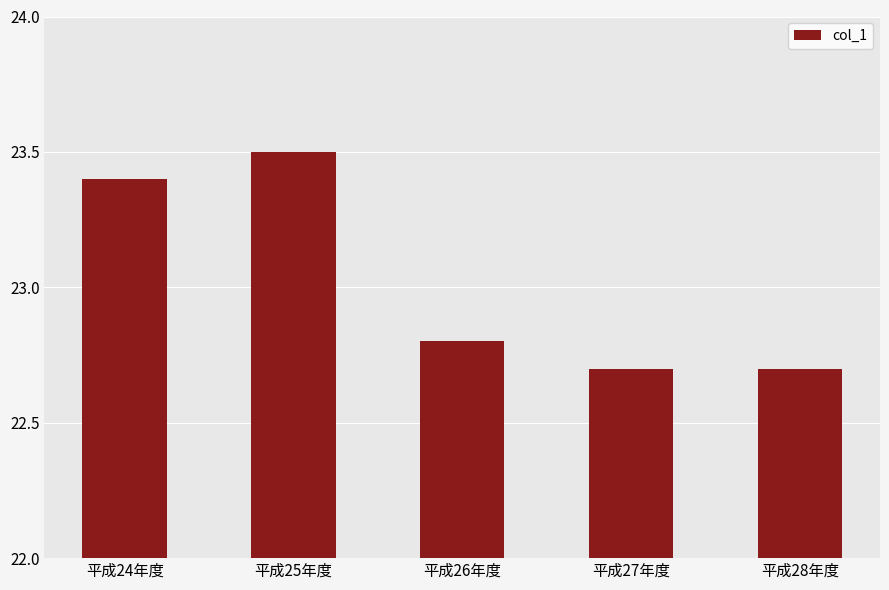

What is the difference between the maximum and minimum values?

0.8